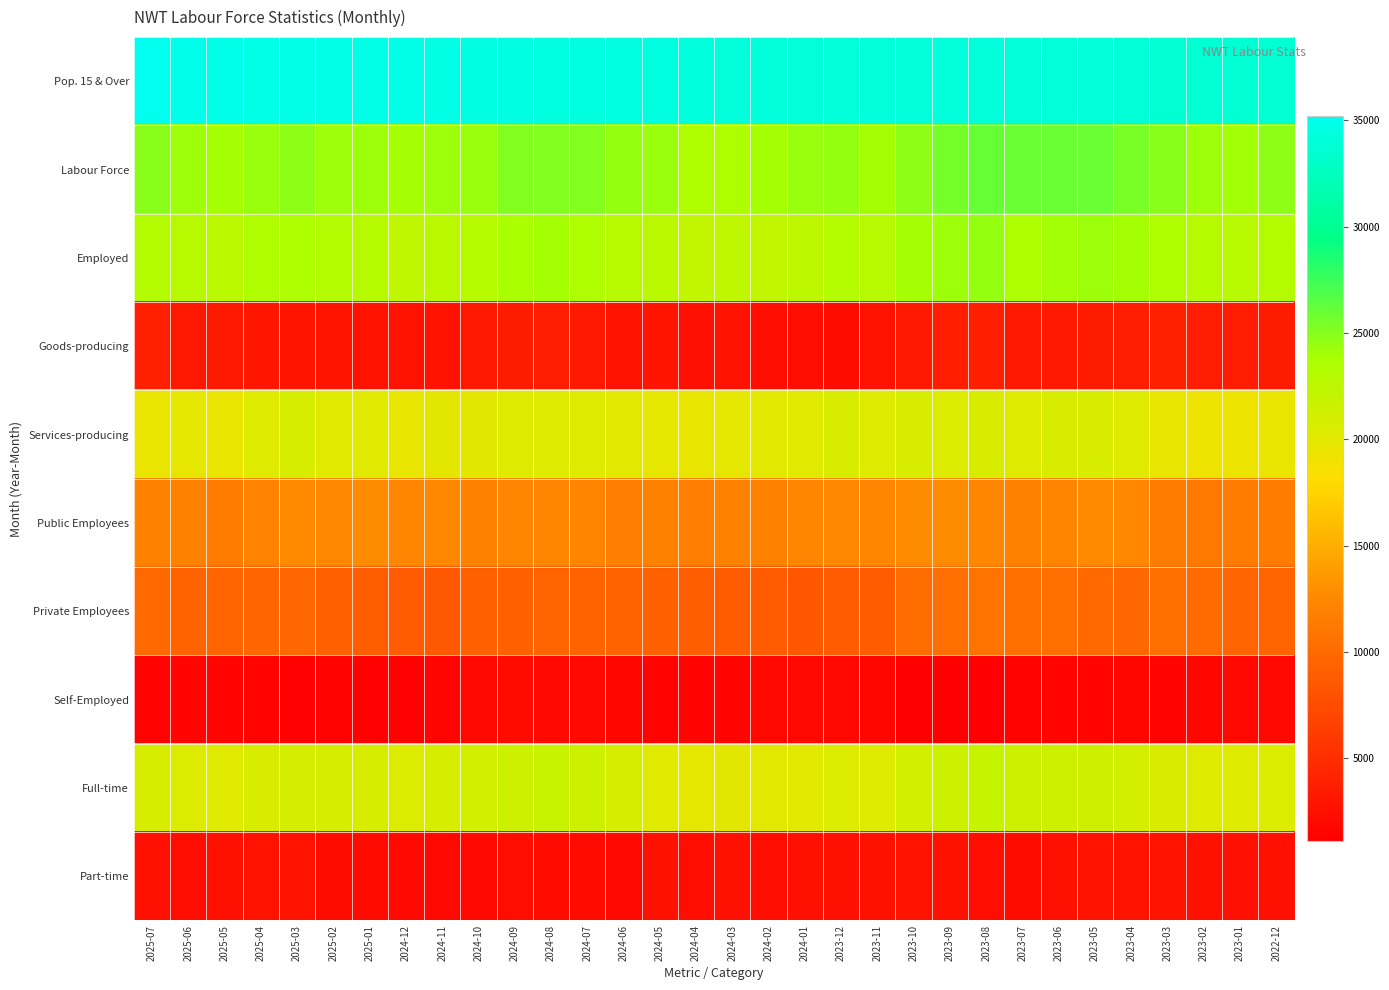

Which label corresponds to the largest value in the chart?

2025-07